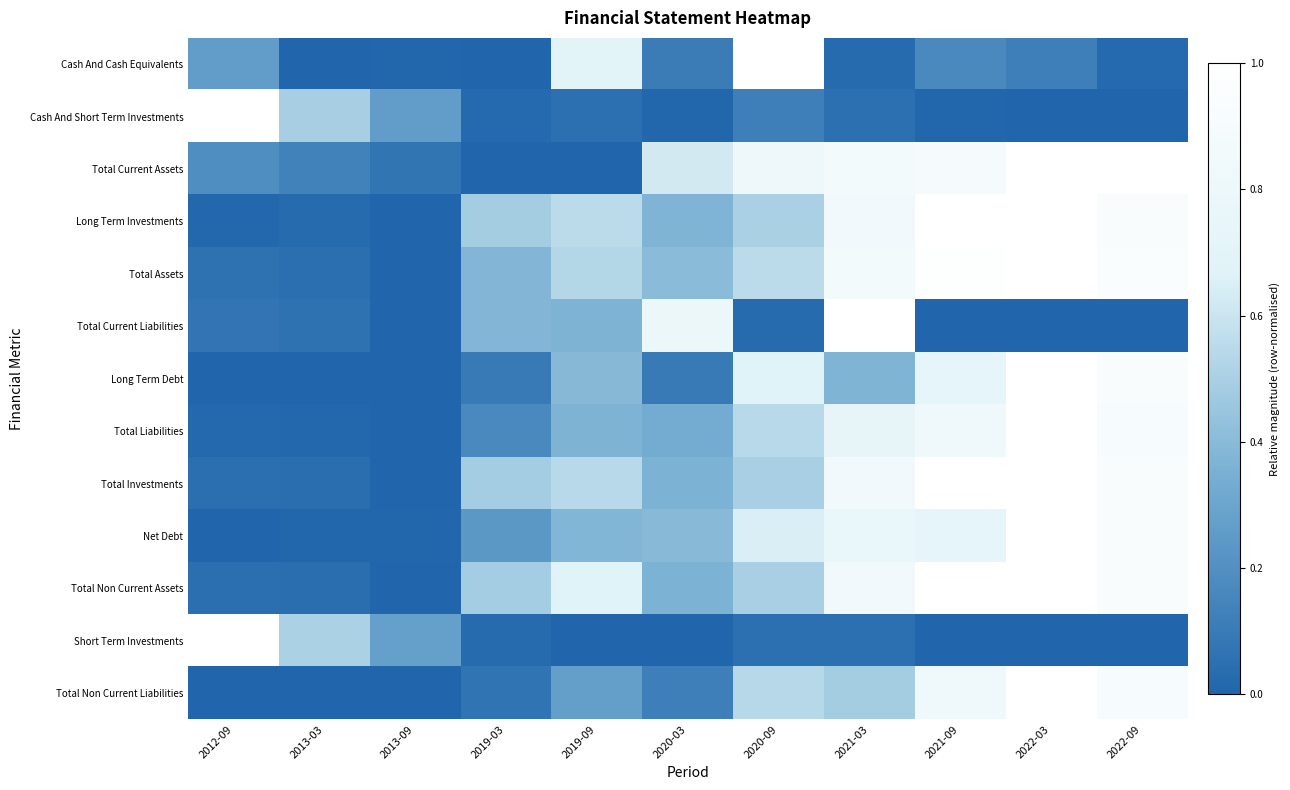

Count the number of data series in this chart.

13